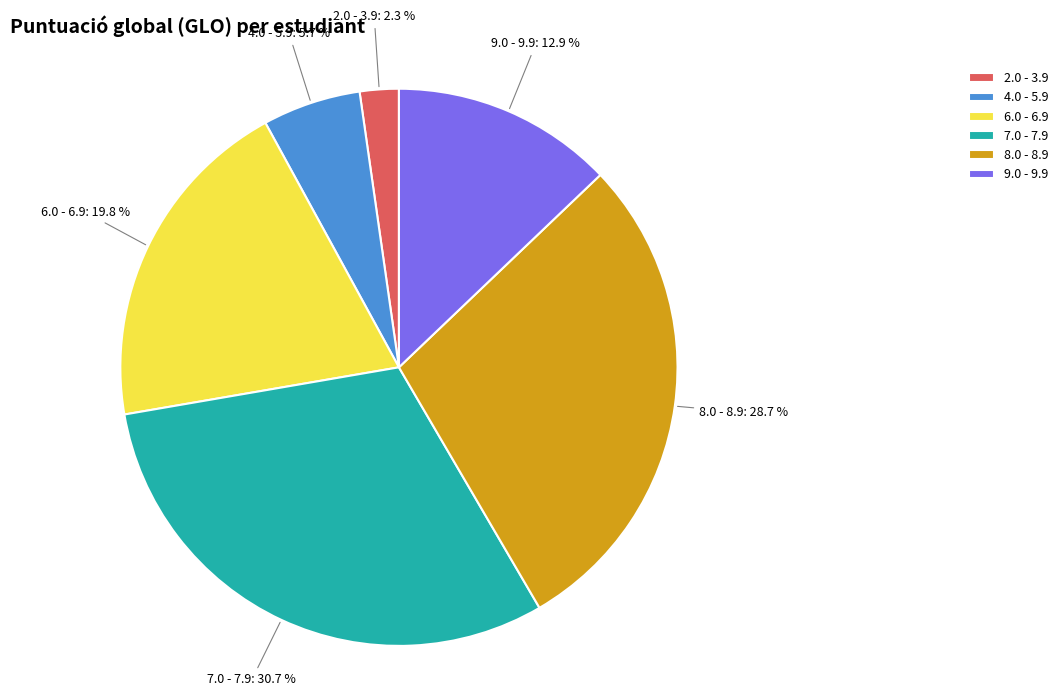

Rank the categories by value from highest to lowest.

7.0 - 7.9, 8.0 - 8.9, 6.0 - 6.9, 9.0 - 9.9, 4.0 - 5.9, 2.0 - 3.9